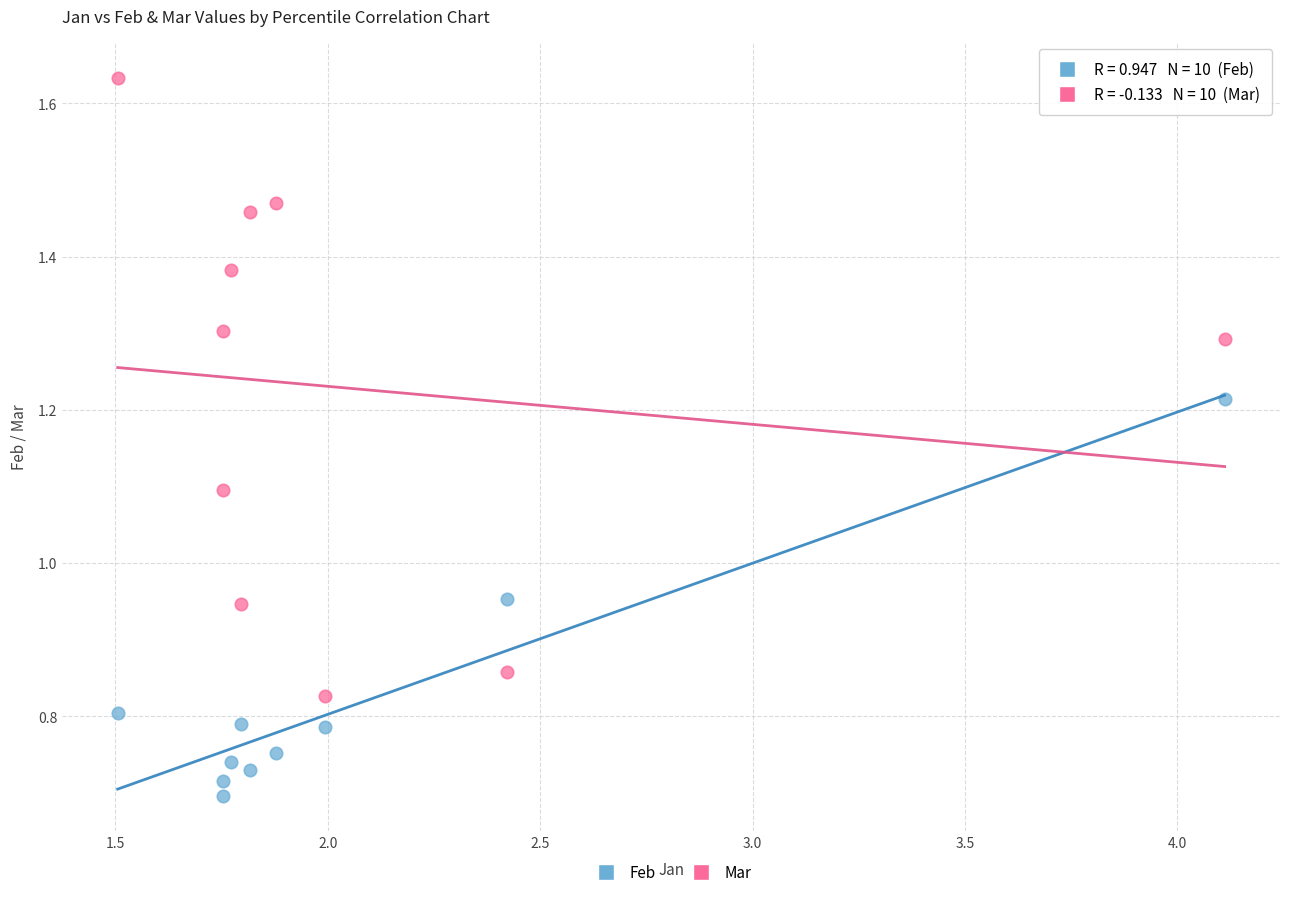

Which series contains the highest Y value?

Mar